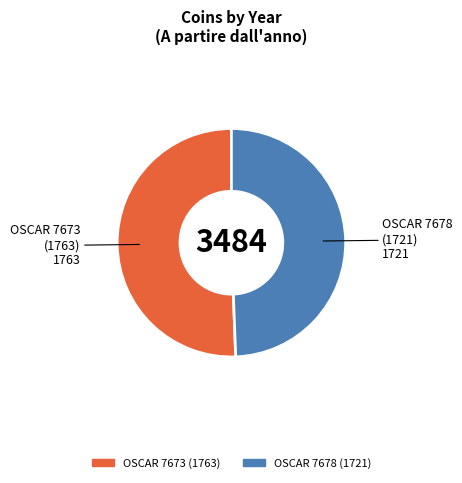

True or false: OSCAR 7678 (1721) accounts for 49% of the total.

True